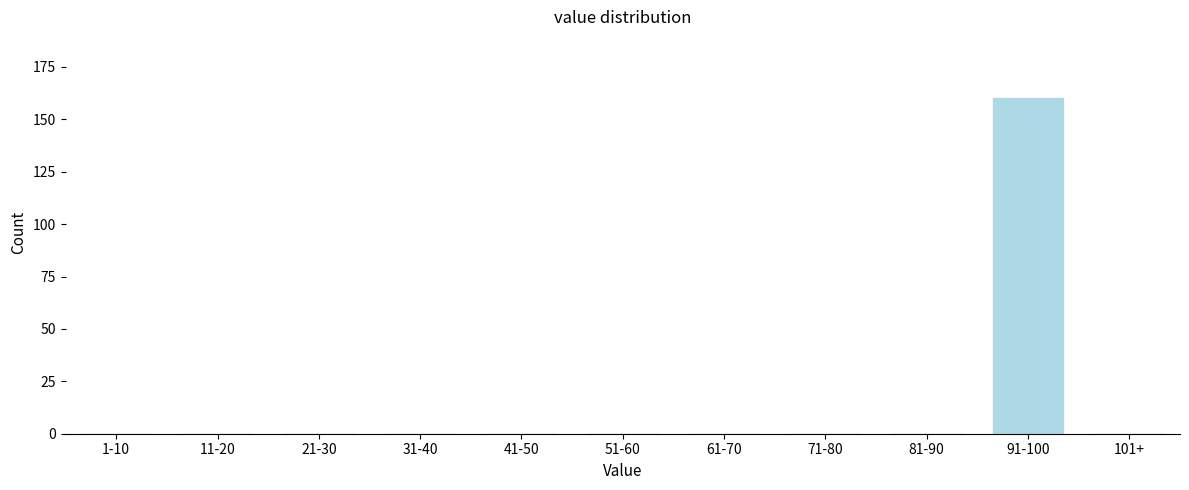

The value at 11-20 is 0. True or false?

True